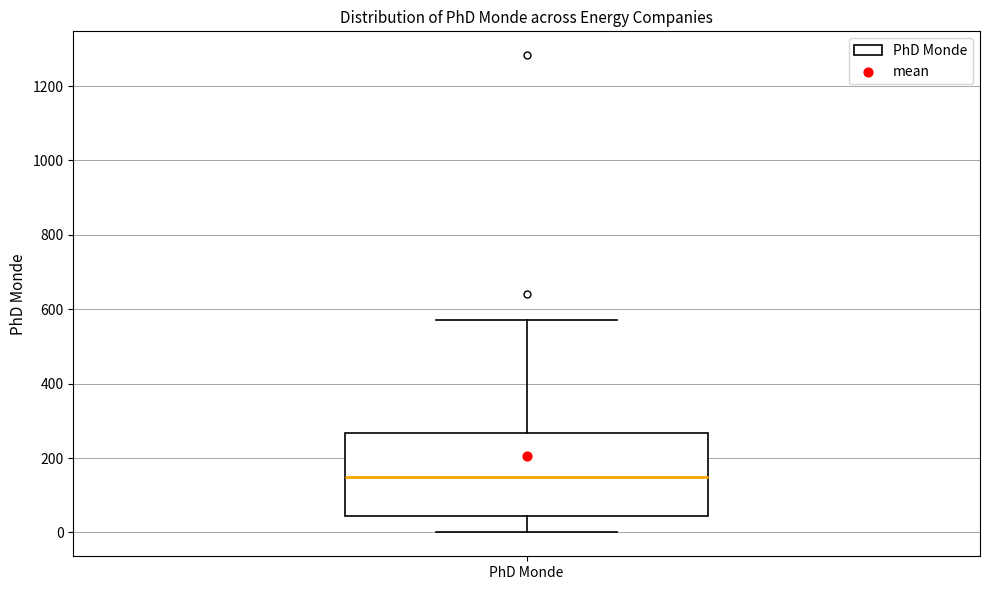

Where does the upper whisker of the box for PhD Monde end on the y-axis? The values are not printed on the chart, so give them approximately, as read against the axis.

580